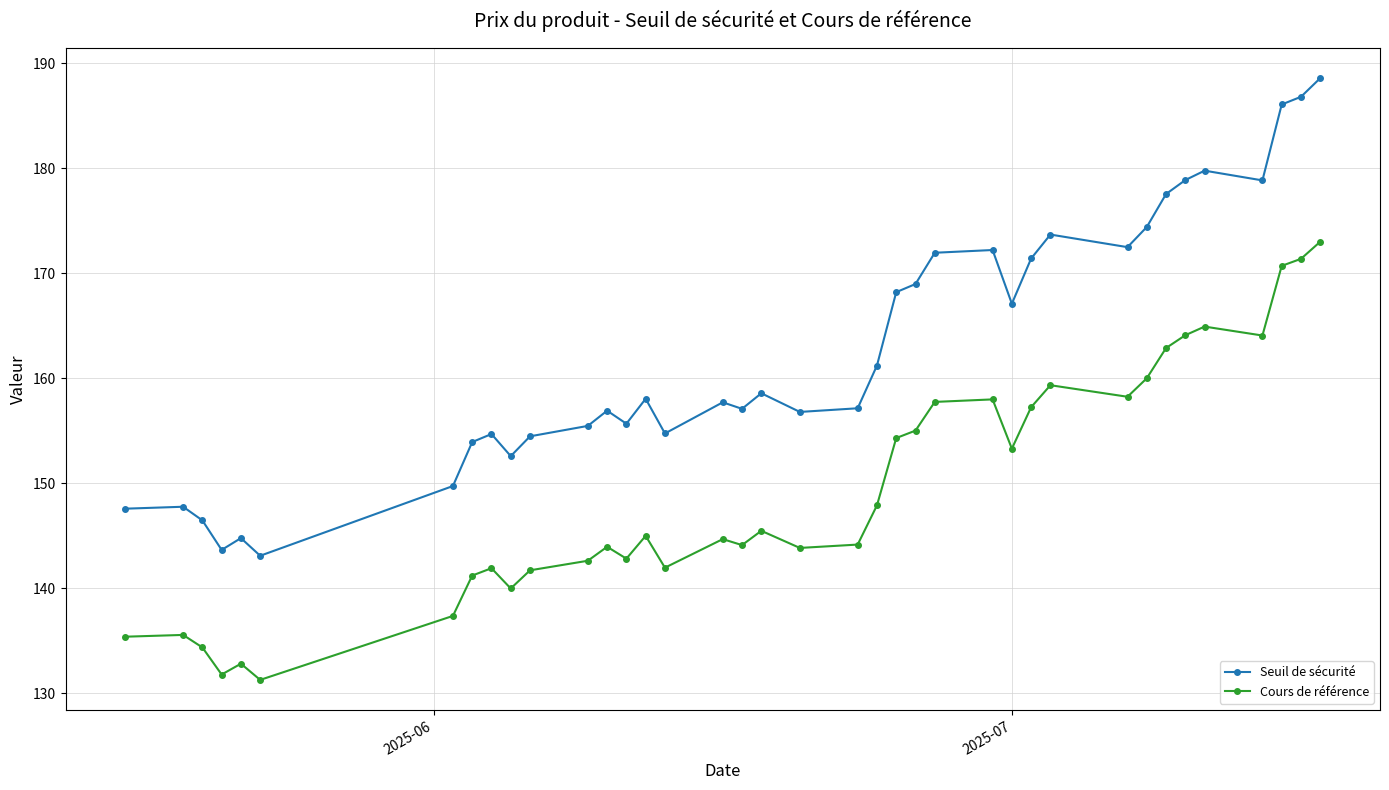

How many lines are shown in the chart?

2